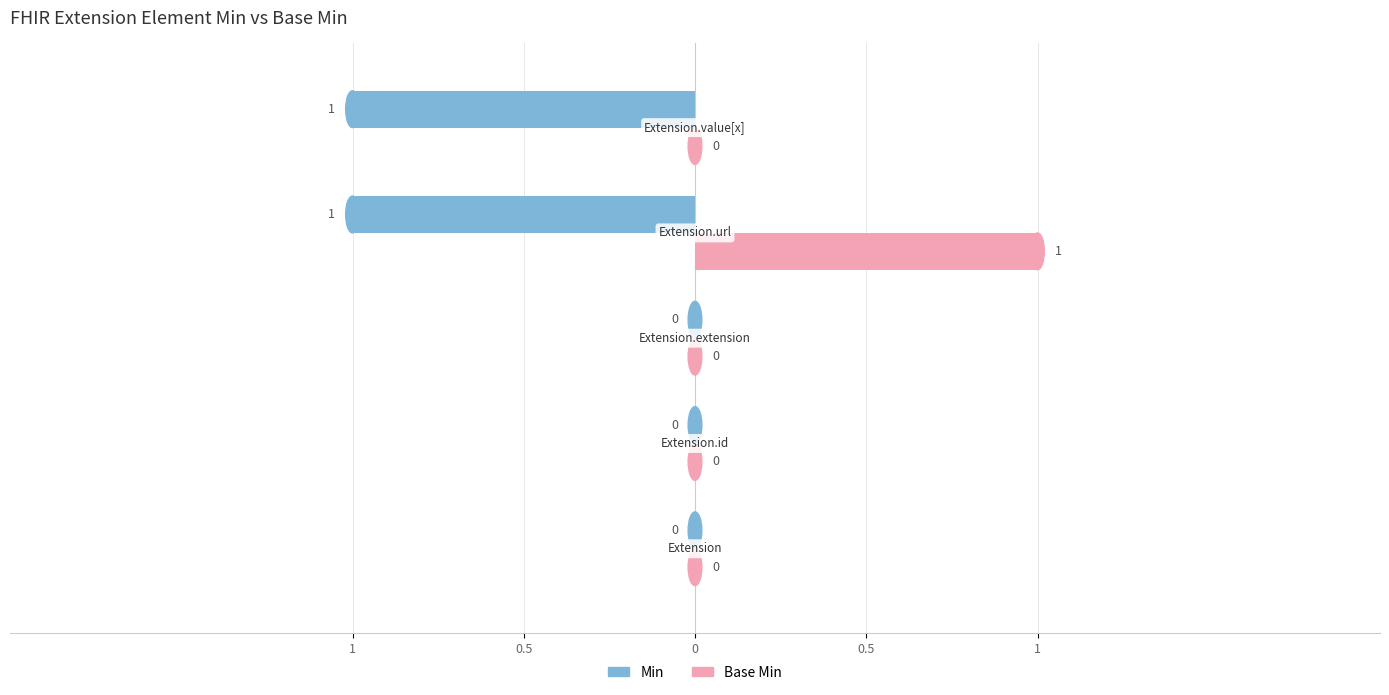

What are all the series names shown in the legend?

Min, Base Min